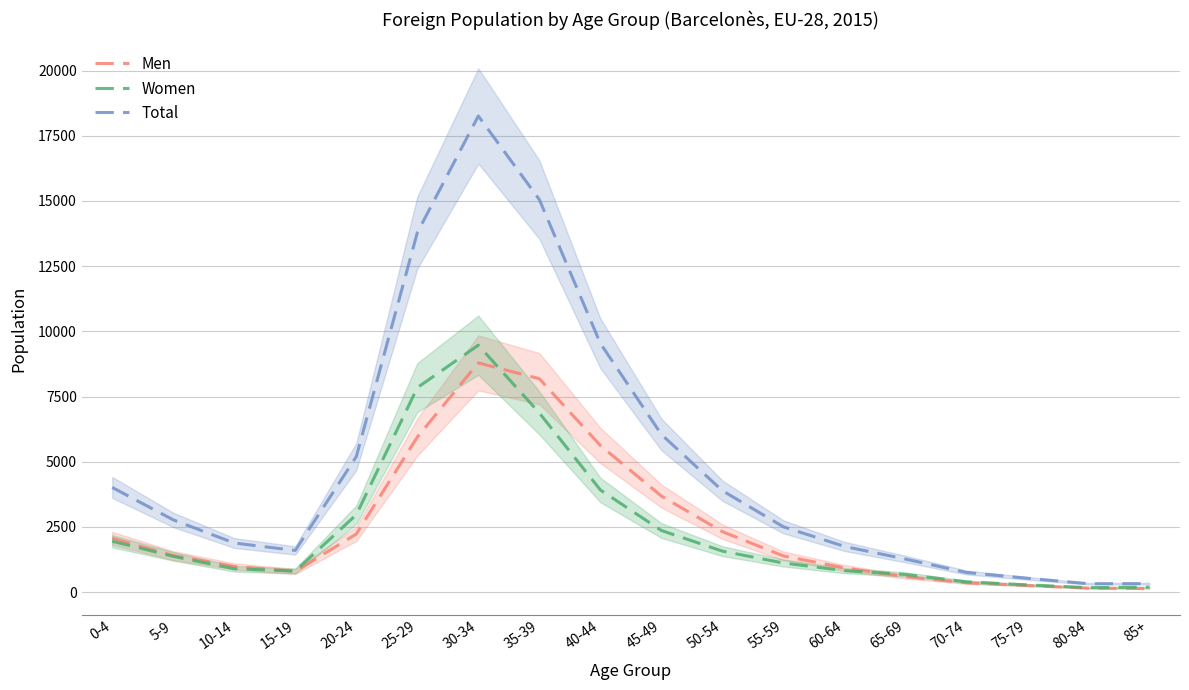

How many data points in Women are above 1370?

8